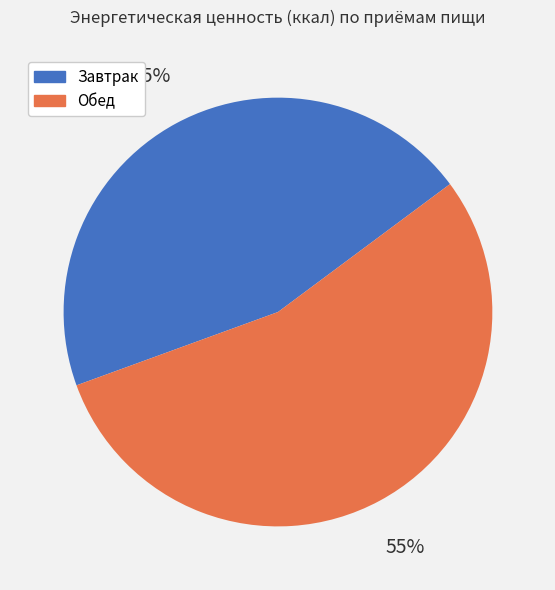

To the nearest percent, what is the average slice percentage?

50%